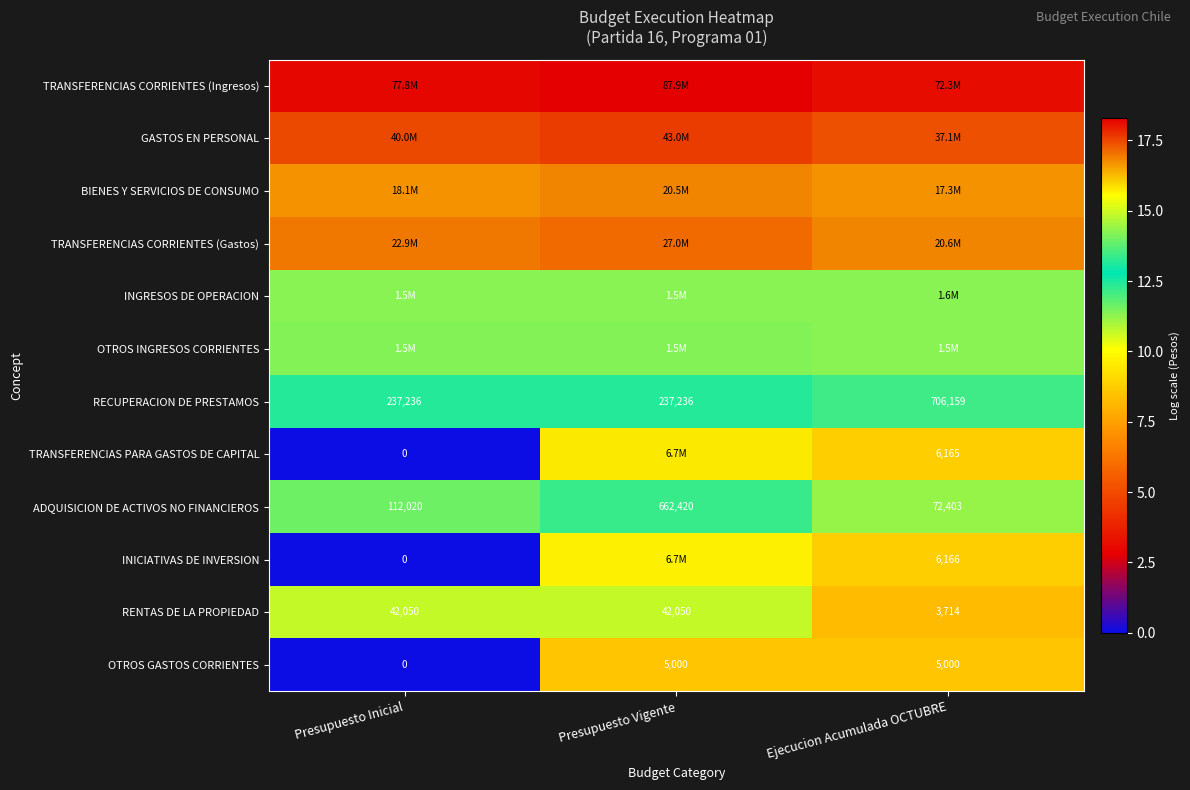

How many data points does each series have?

3